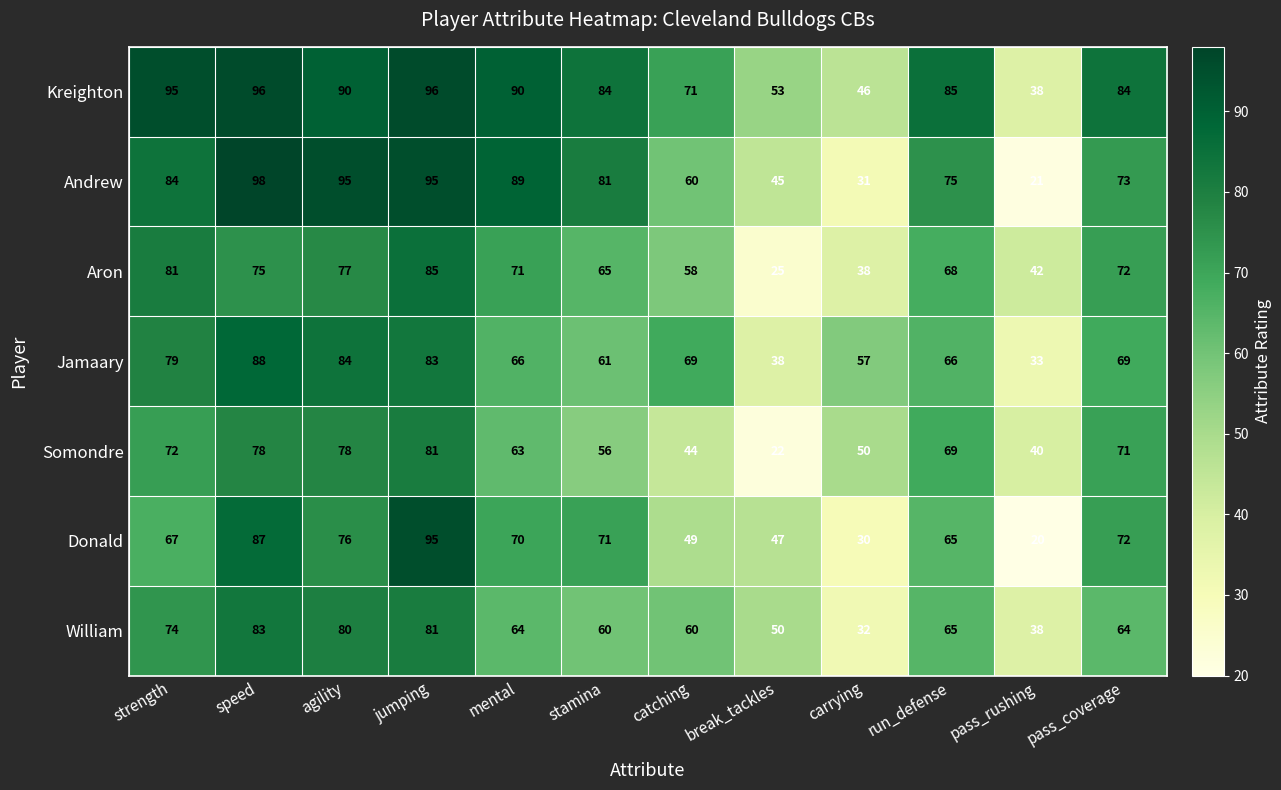

The William series shows 83 at speed. True or false?

True